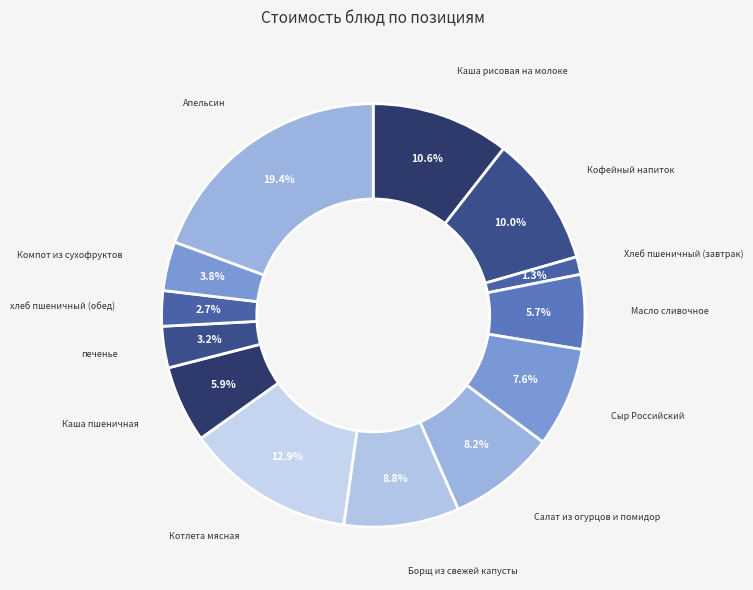

Between Апельсин and Каша рисовая на молоке, which is larger?

Апельсин